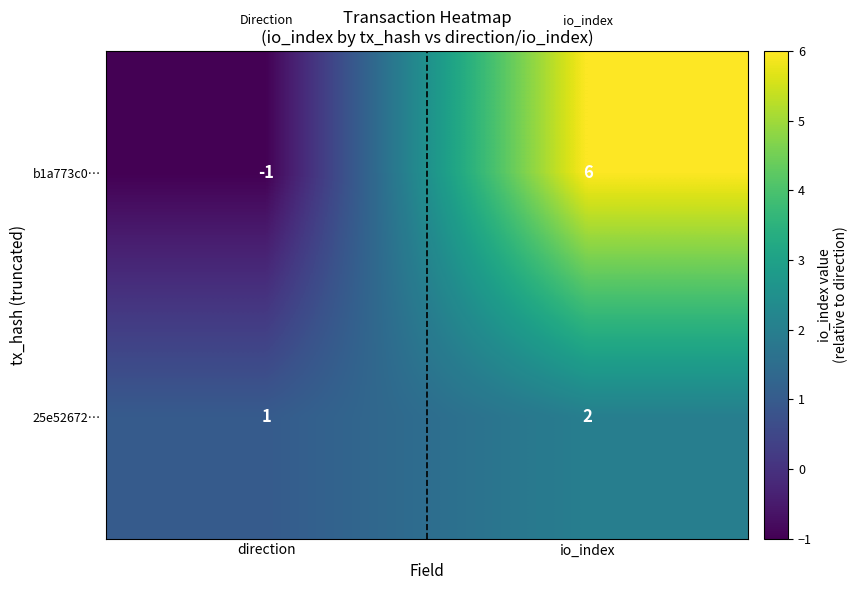

List the series in order of their peak value, lowest first.

25e52672…, b1a773c0…